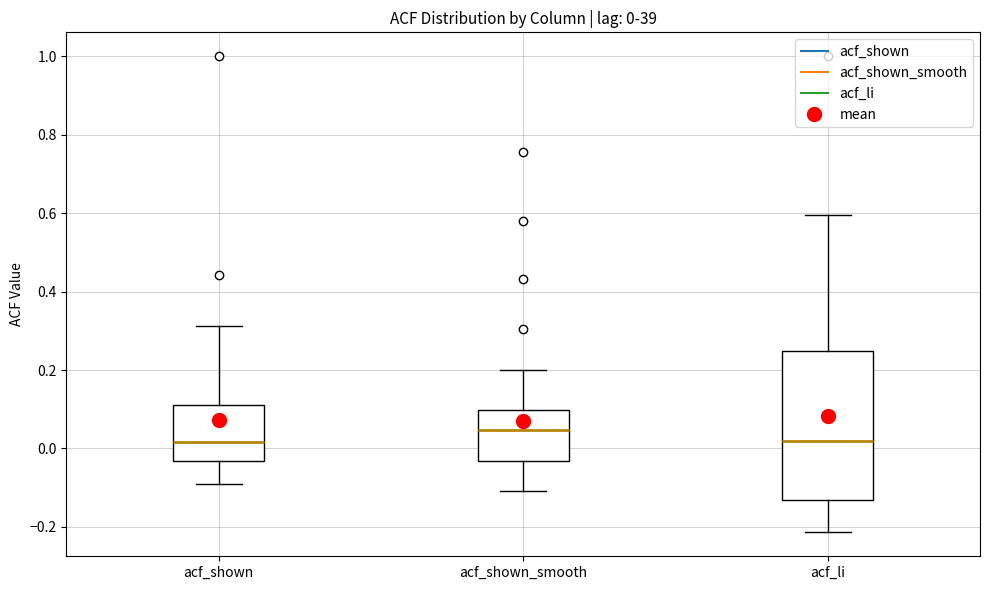

Which box is the tallest, from its lower edge to its upper edge?

acf_li